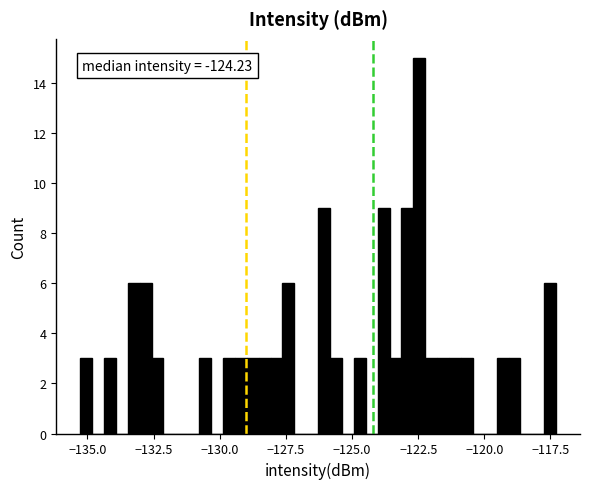

Read against the x-axis, roughly where is the centre of the tallest bar?

-122.5